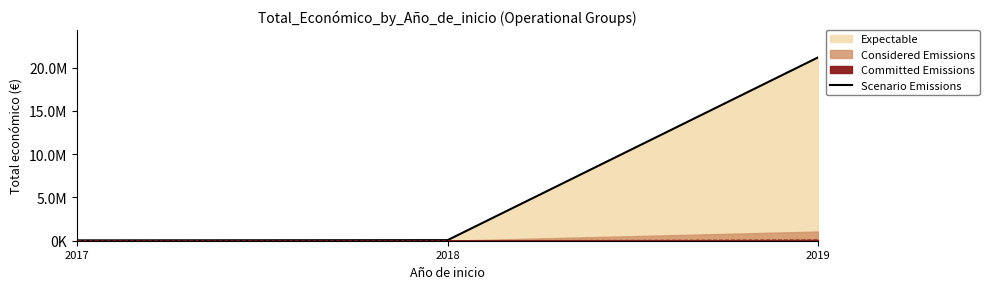

Where does the data first go above 68803?

2019